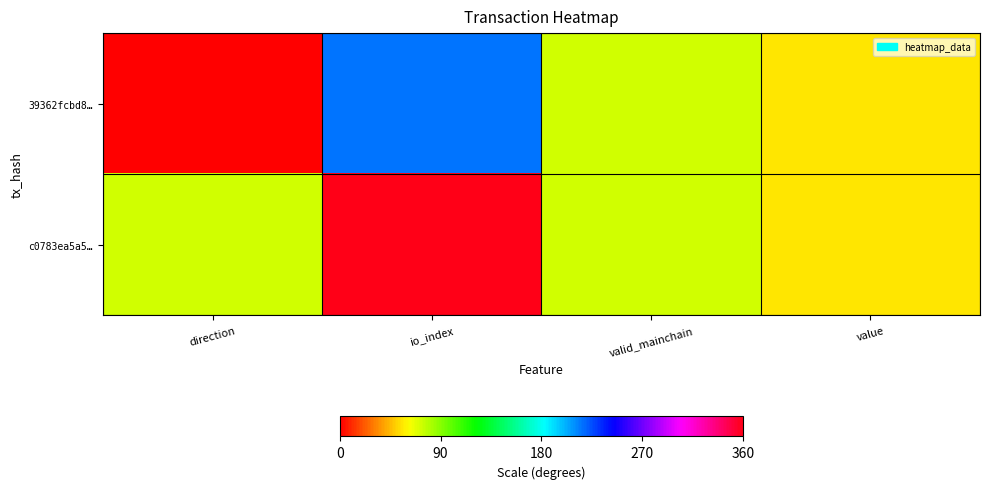

True or false: 39362fcbd8… has a value of 55.5 at value.

True